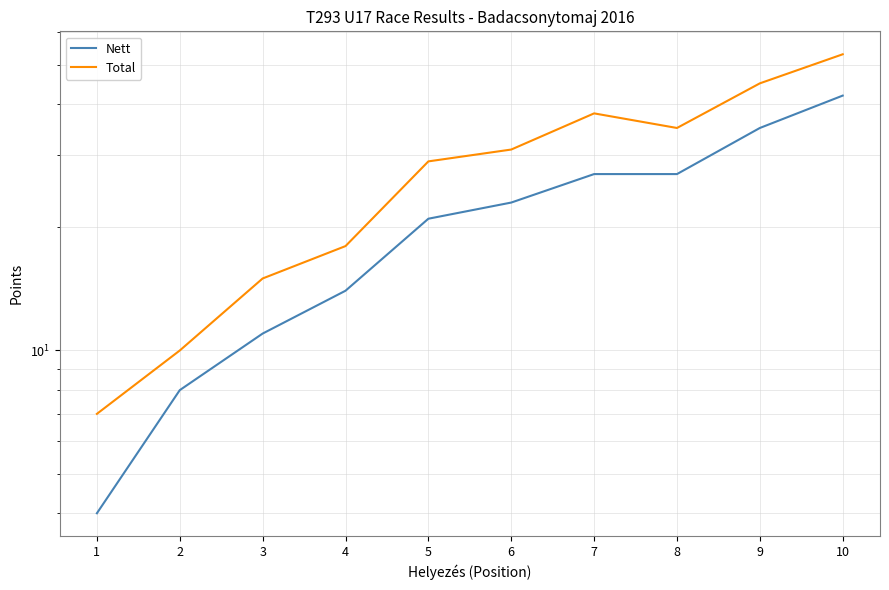

Where does the Nett series first go above 23?

7